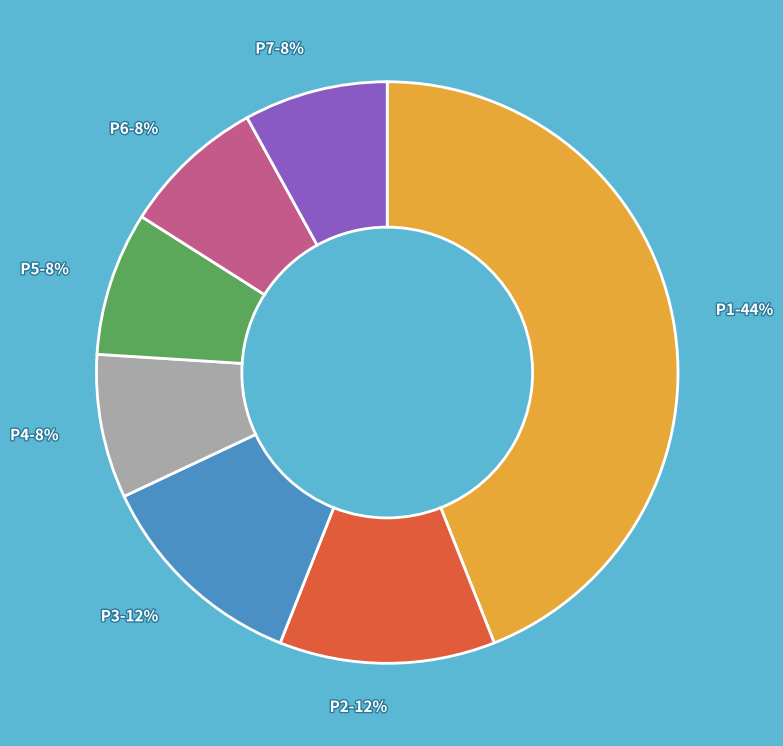

Does P2 account for over 50% of the chart?

No